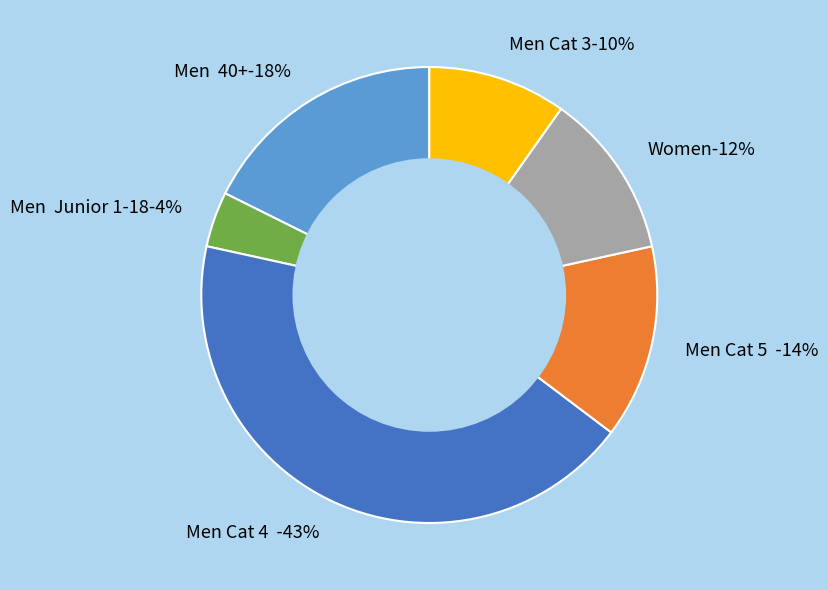

True or false: Women accounts for 12% of the total.

True